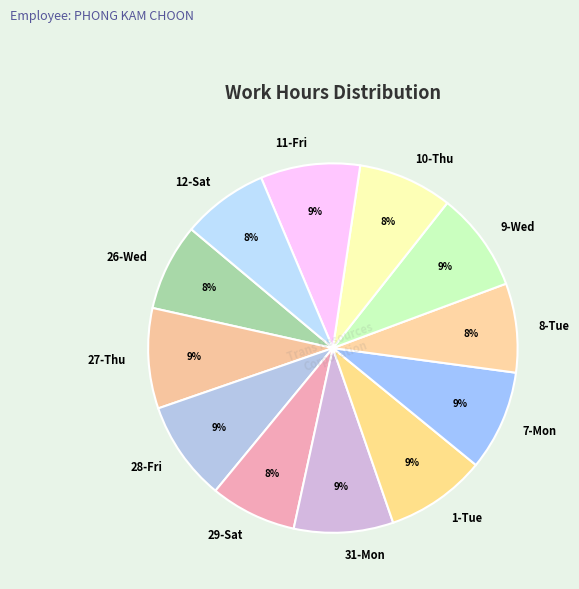

Is it true that 29-Sat is 21% of the pie?

False